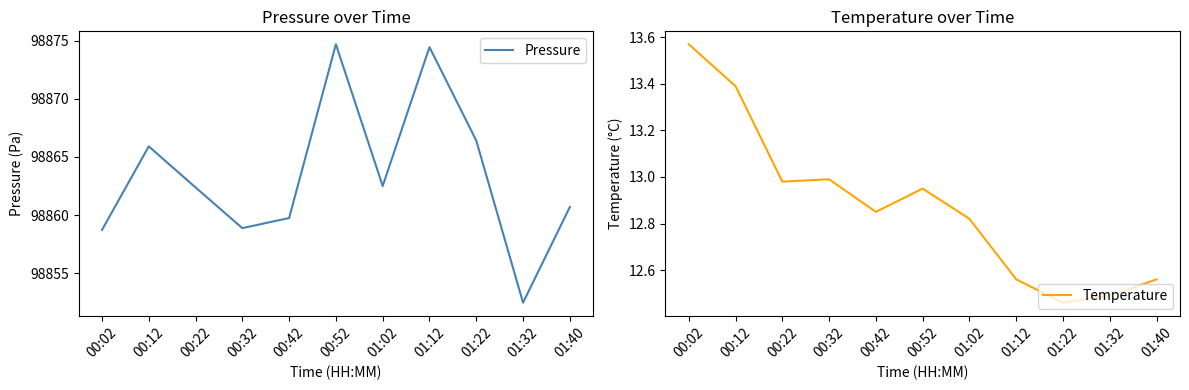

True or false: Temperature has more than 2 points higher than both neighbors.

False